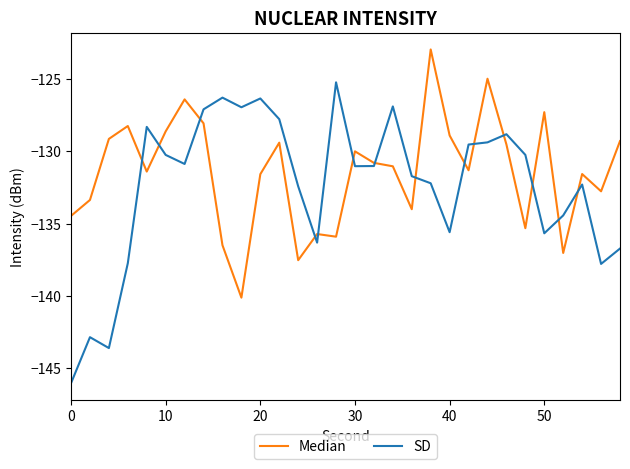

Rank the series by their maximum value, from lowest to highest.

SD, Median